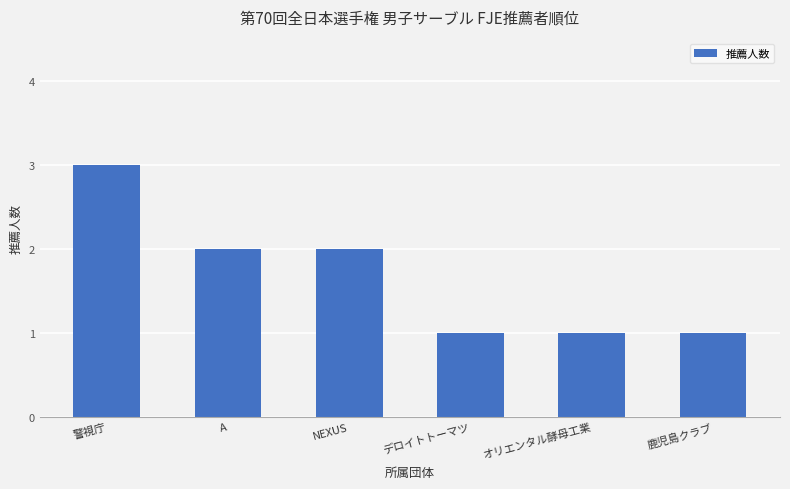

What is the label of the 3rd bar from the right?

デロイトトーマツ